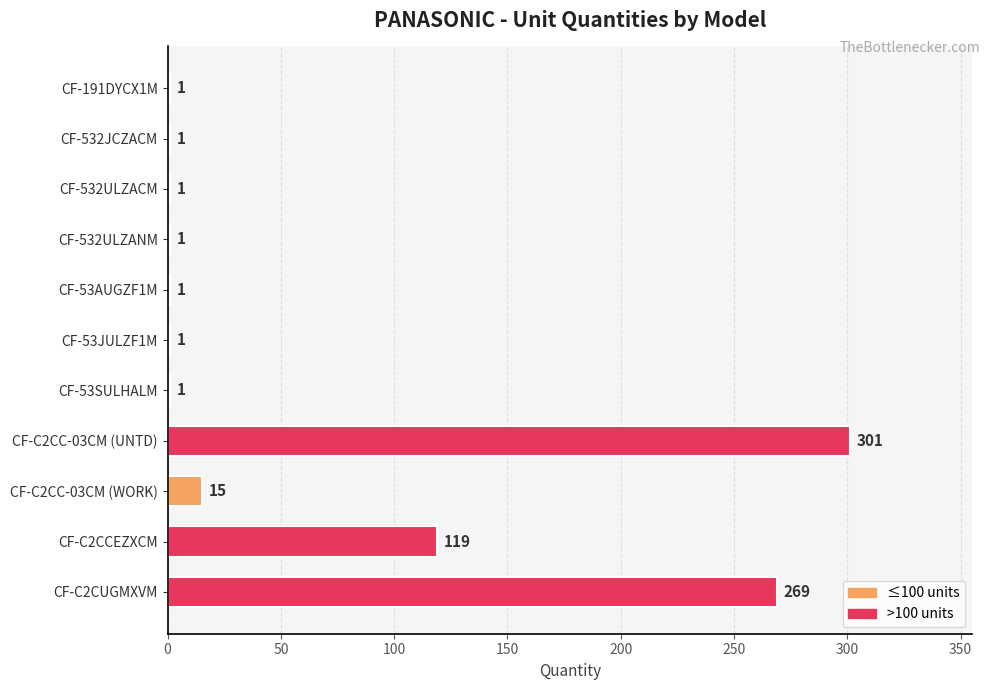

The value at CF-C2CUGMXVM is 351. True or false?

False